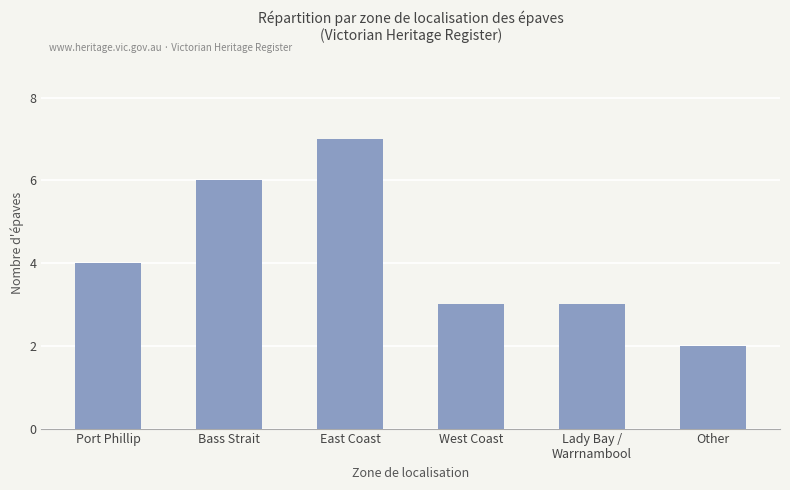

Which label corresponds to the largest value in the chart?

East Coast